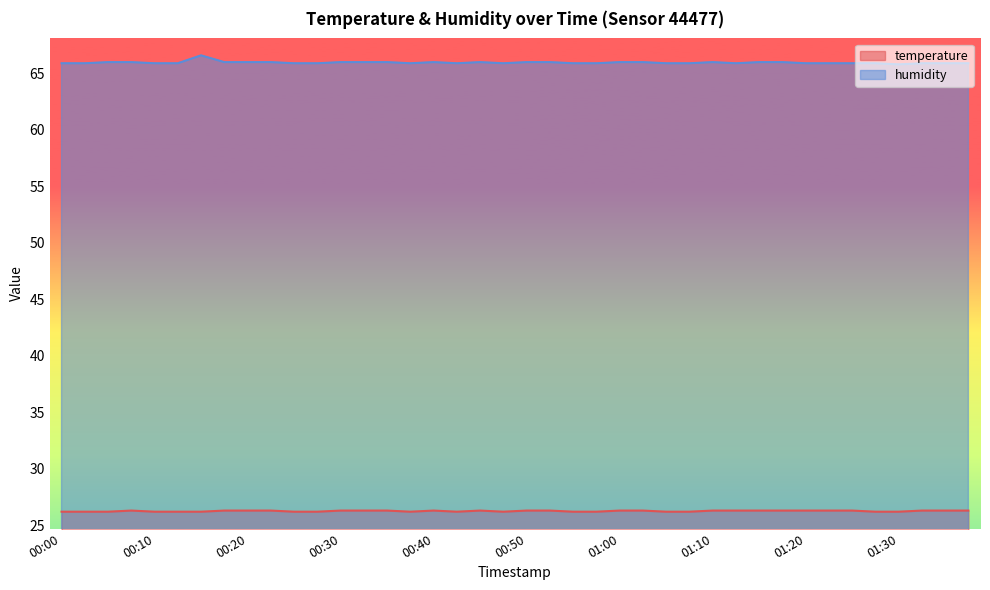

List the series in order of their overall mean, lowest first.

temperature, humidity